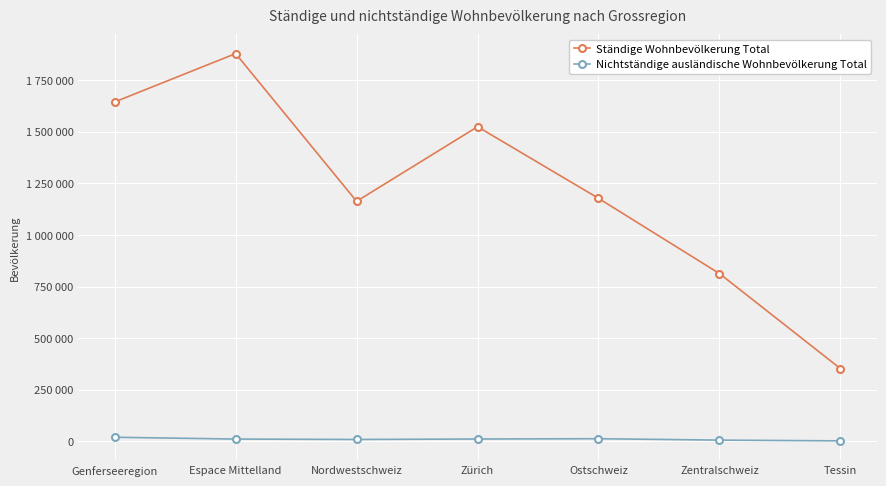

Rank the categories by Ständige Wohnbevölkerung Total value from highest to lowest.

Espace Mittelland, Genferseeregion, Zürich, Ostschweiz, Nordwestschweiz, Zentralschweiz, Tessin